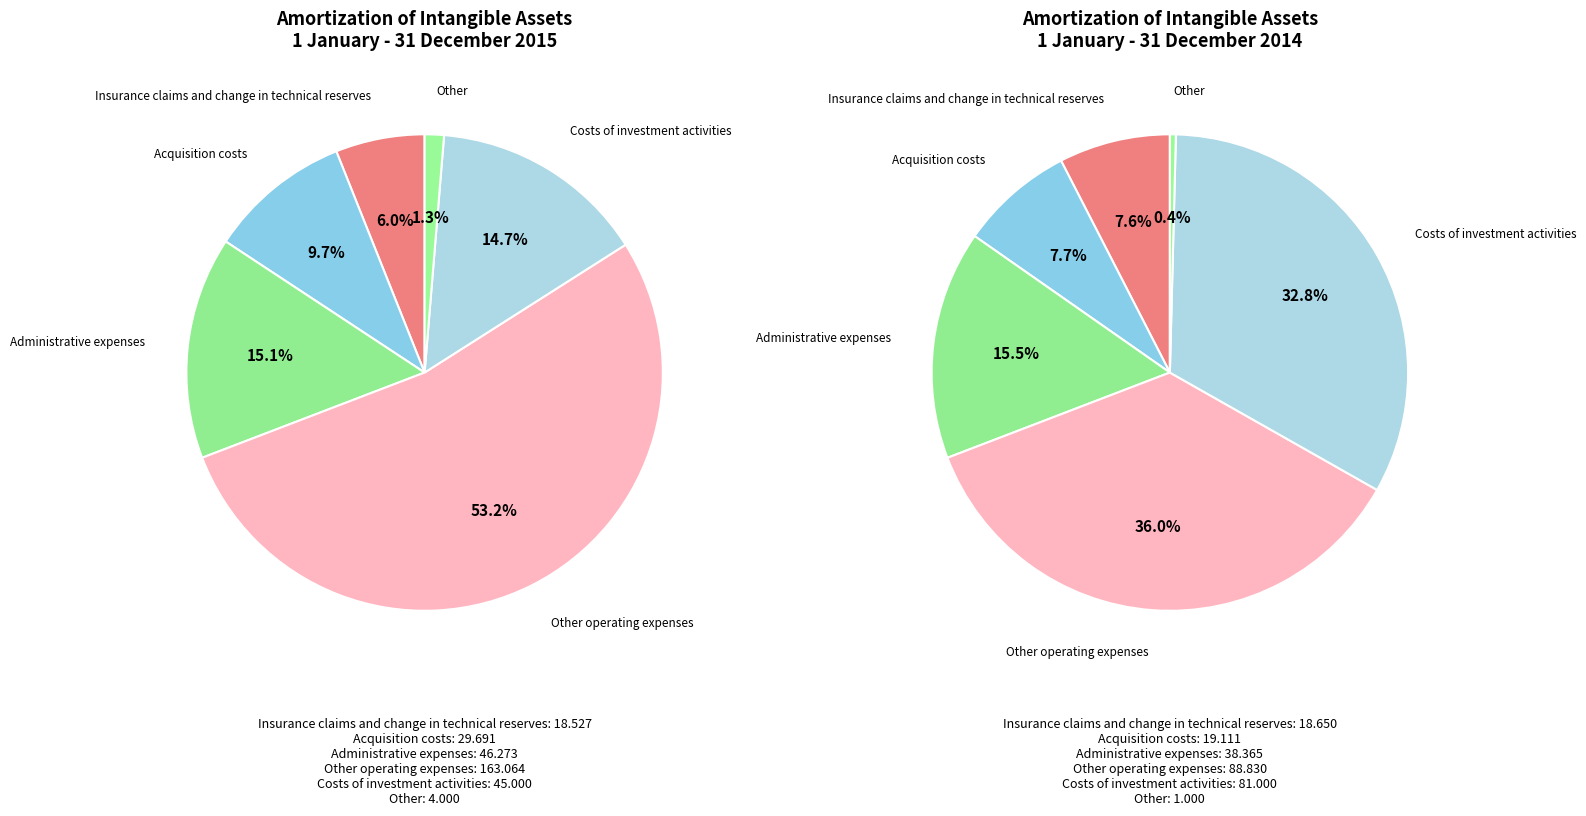

Rank the series by their maximum value, from highest to lowest.

values_2015, values_2014